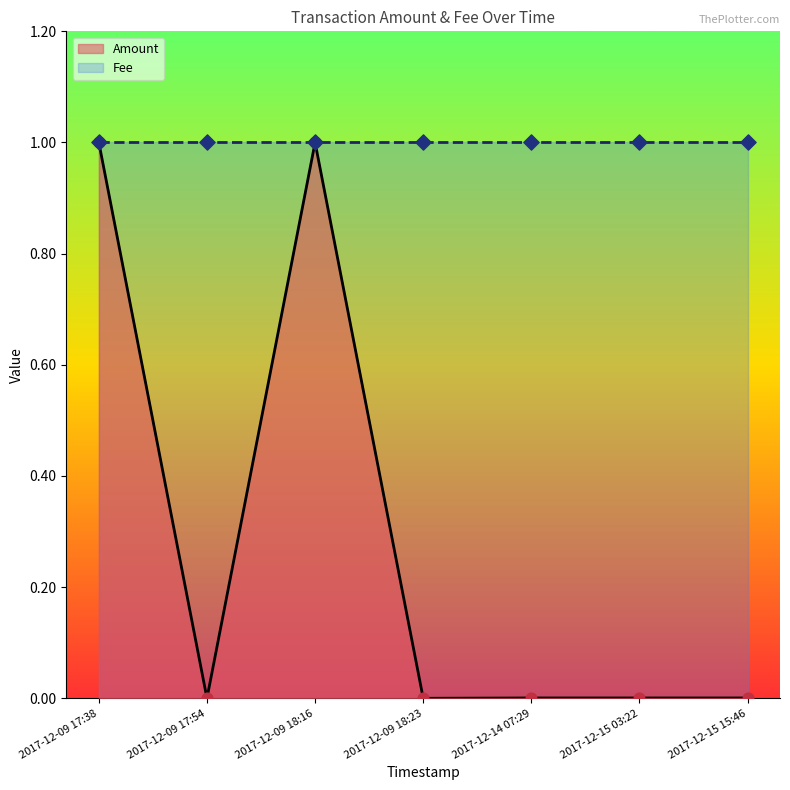

Which series contains the lowest Y value?

Amount